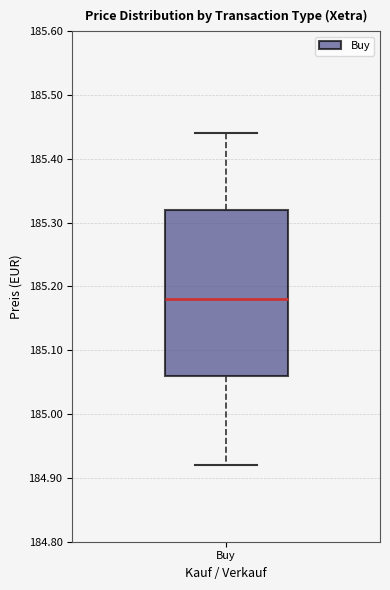

Transcribe this box plot: give where the median line is, the range the box spans, and where the two whiskers end, as read against the y-axis. The values are not printed on the chart, so give them approximately, as read against the axis.

median 185.18, box 185.06 to 185.32, whiskers 184.92 to 185.44